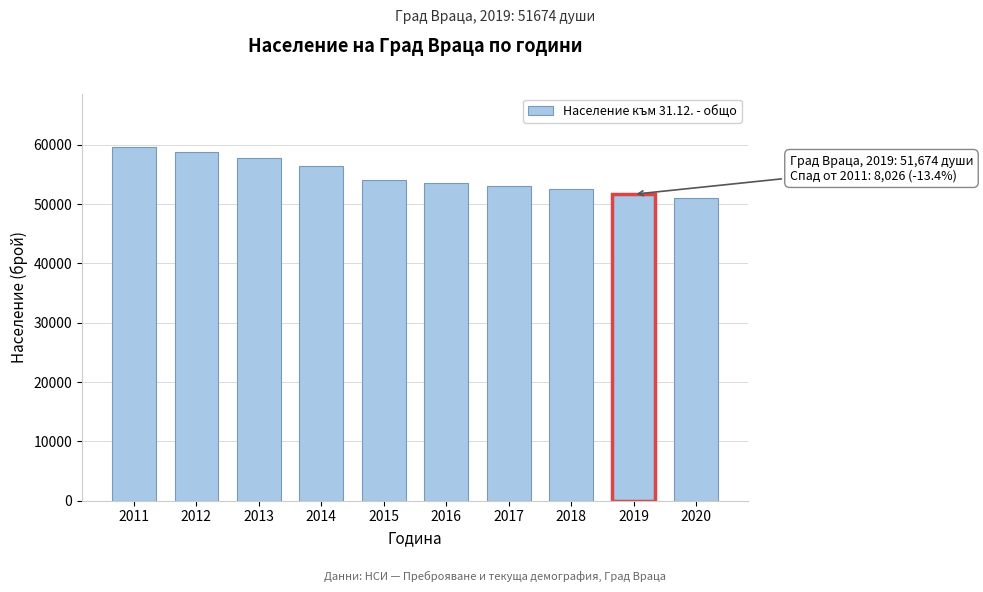

Reading right to left, what are all the values shown in this chart?

51020	51674	52617	53120	53570	54150	56517	57771	58856	59700